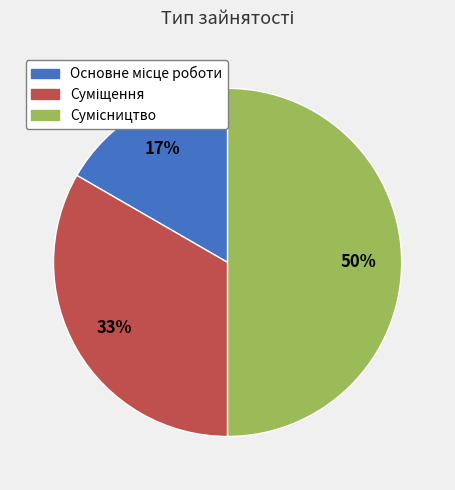

To the nearest percent, what is the average slice percentage?

33%